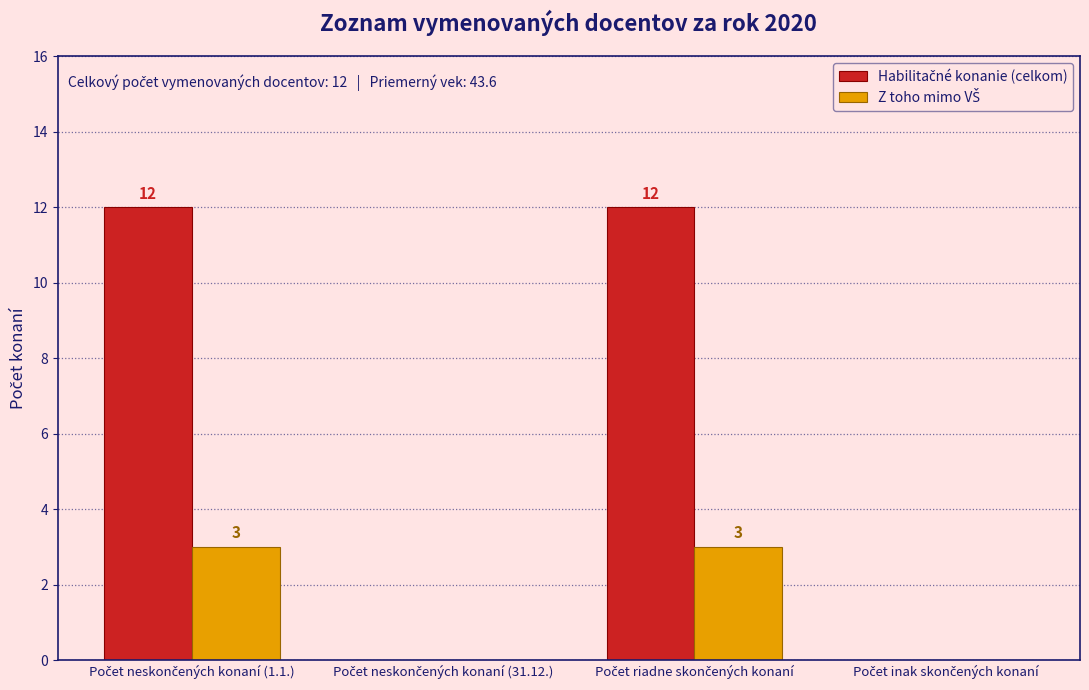

What is the maximum value shown in the chart?

12